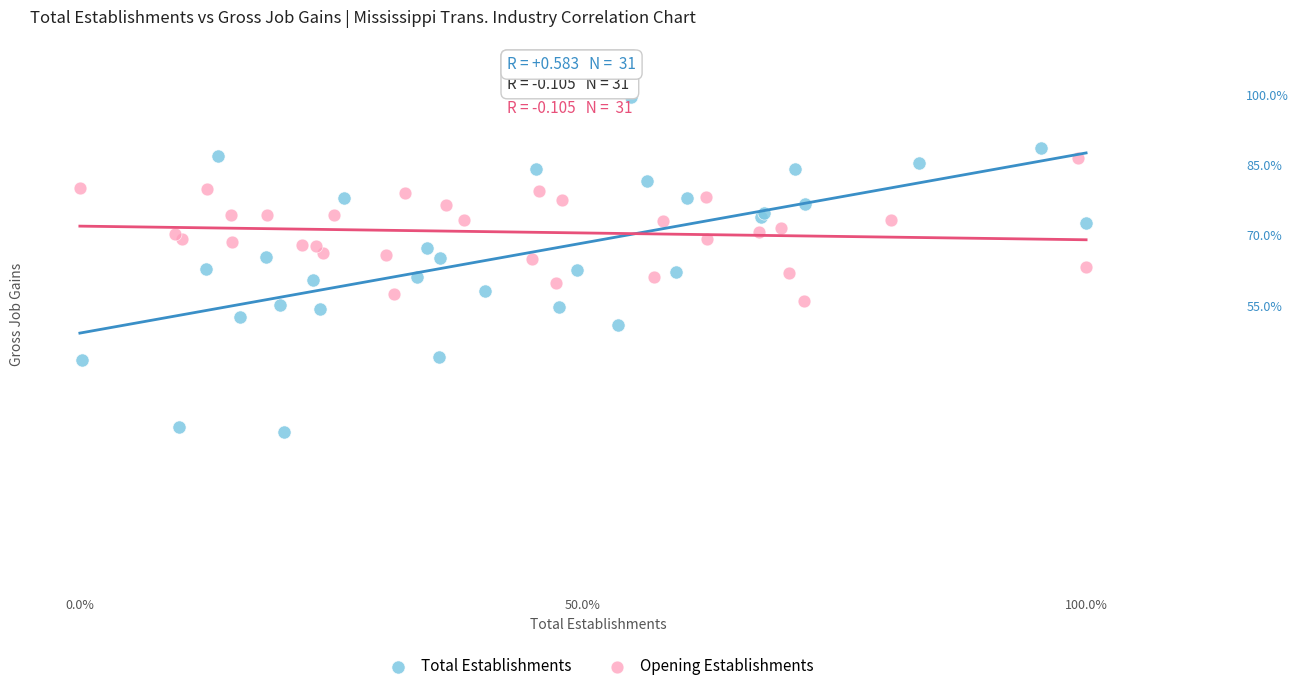

Which series reaches the maximum Y coordinate?

Total Establishments